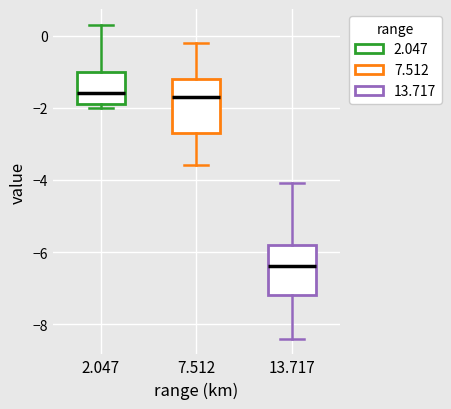

Which box has the lowest median line?

13.717